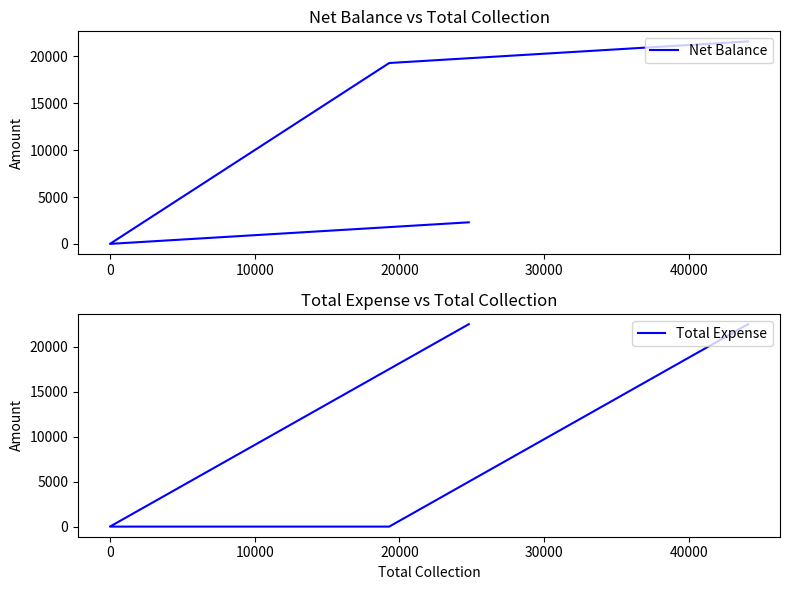

List the series in order of their peak value, lowest first.

Net Balance, Total Expense